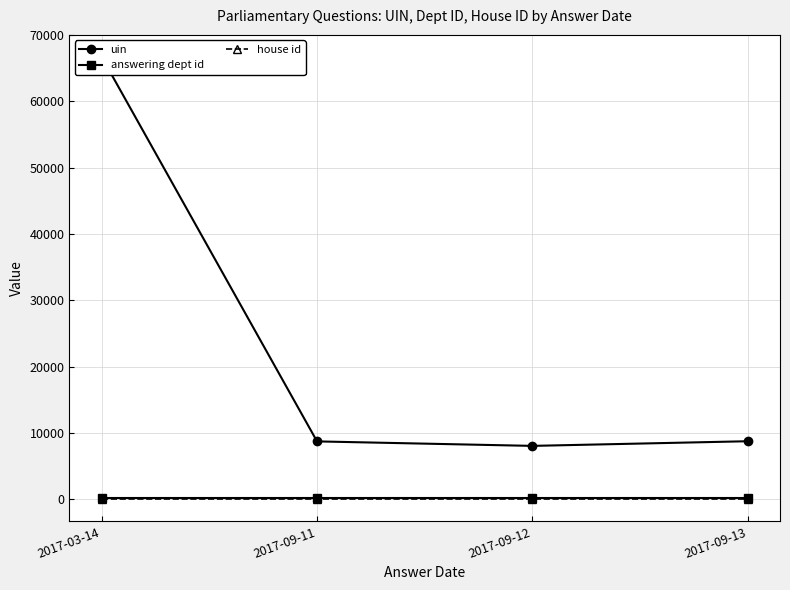

List the series in order of their peak value, lowest first.

house id, answering dept id, uin